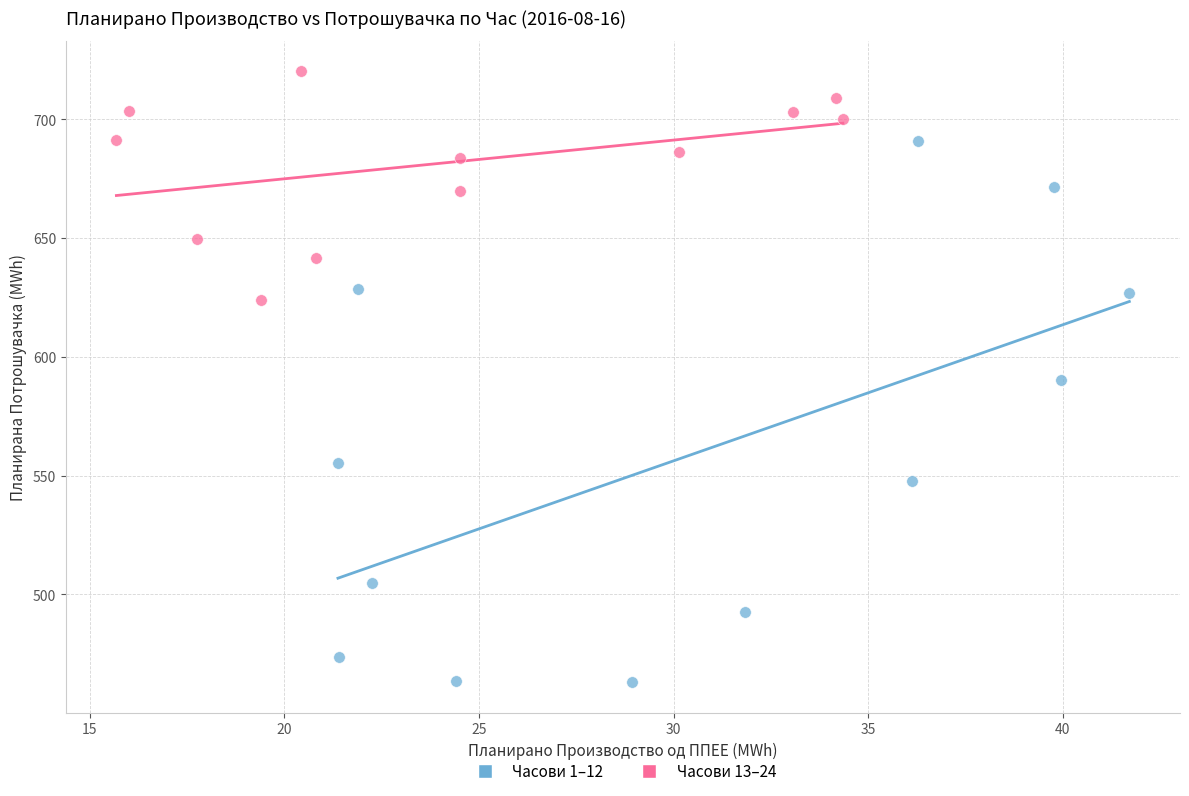

What are all the series names shown in the legend?

Часови 1–12, Часови 13–24